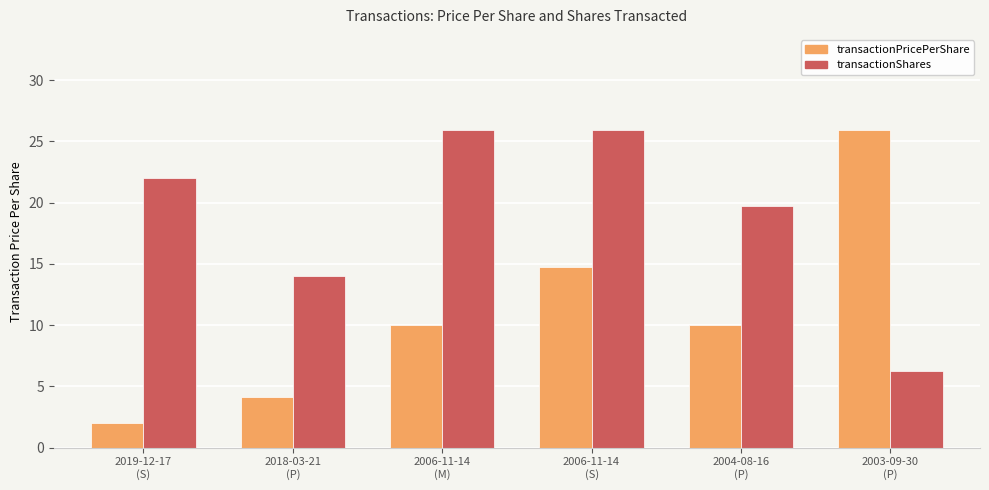

What is the greatest value displayed?

25.9